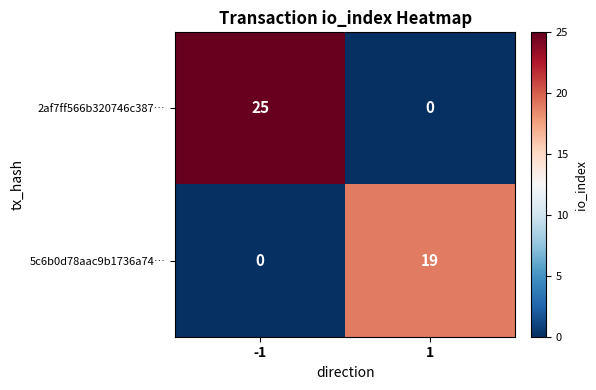

Count the number of categories in the chart.

2